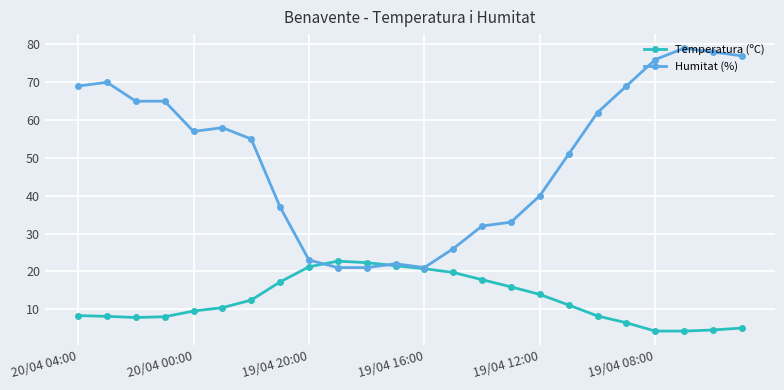

What is the lowest value of the Humitat (%) series?

21.0